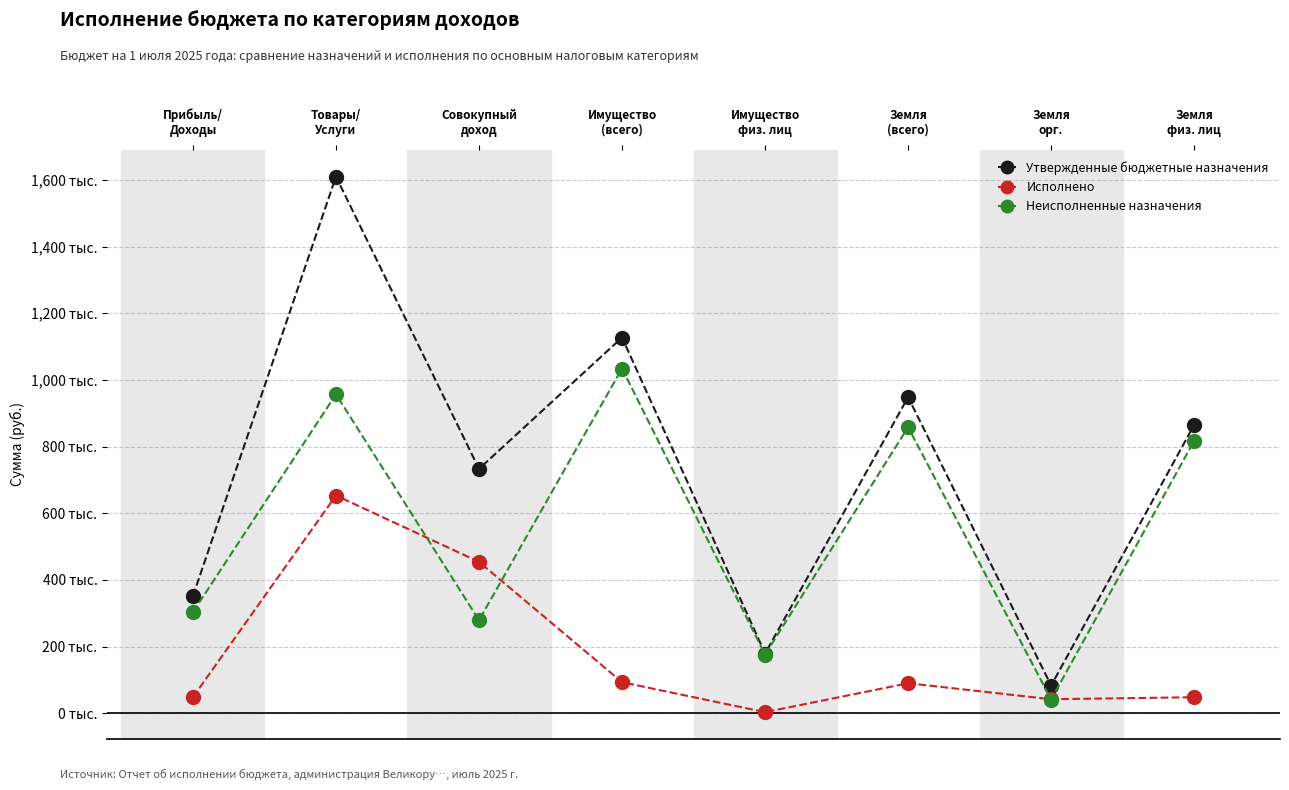

Where is the first local minimum for Неисполненные назначения?

Совокупный
доход